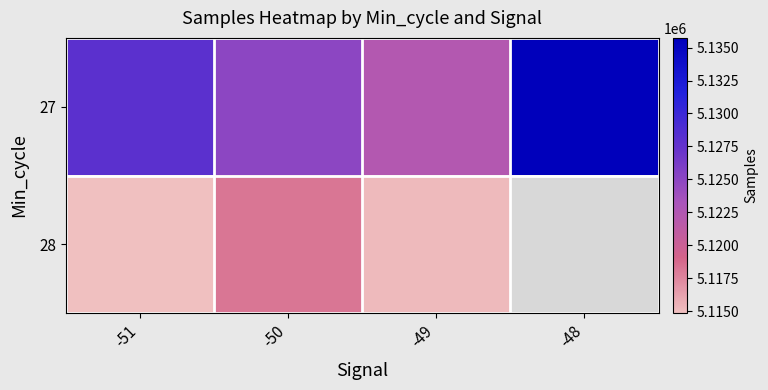

Rank the categories by 27 value from highest to lowest.

-48, -51, -50, -49